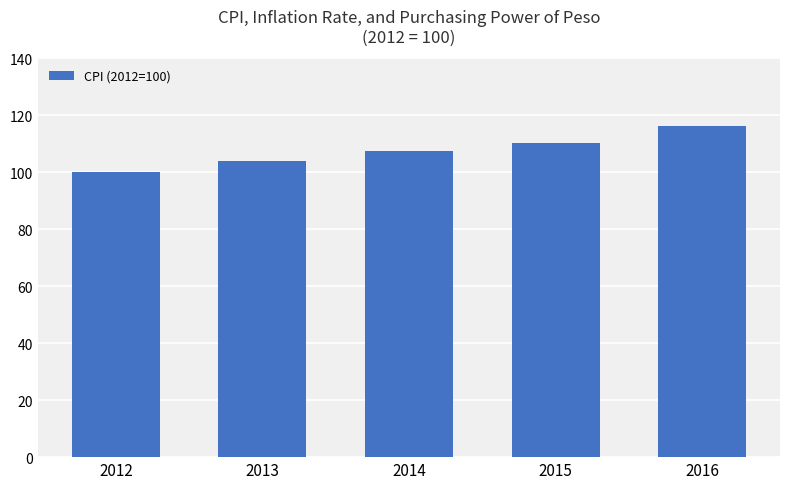

What is the value of the 5th bar from the left?

116.4